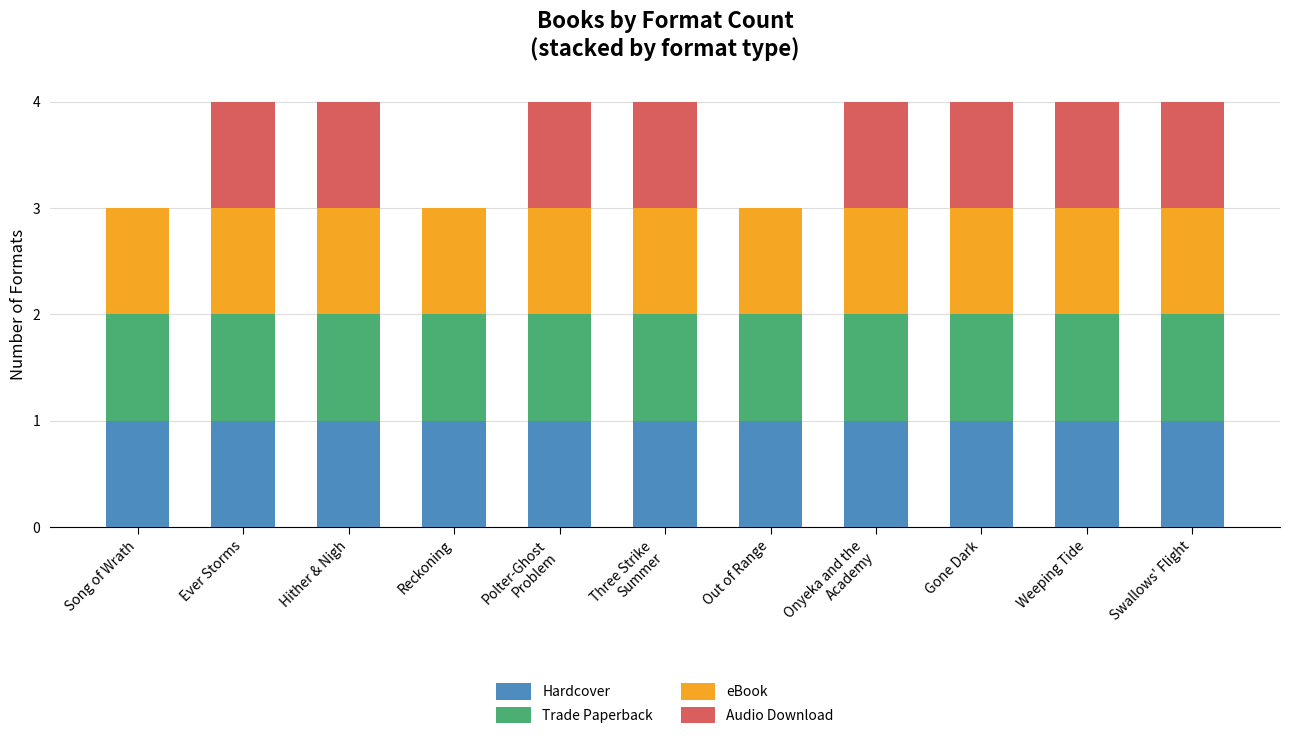

What are all the series names shown in the legend?

Hardcover, Trade Paperback, eBook, Audio Download